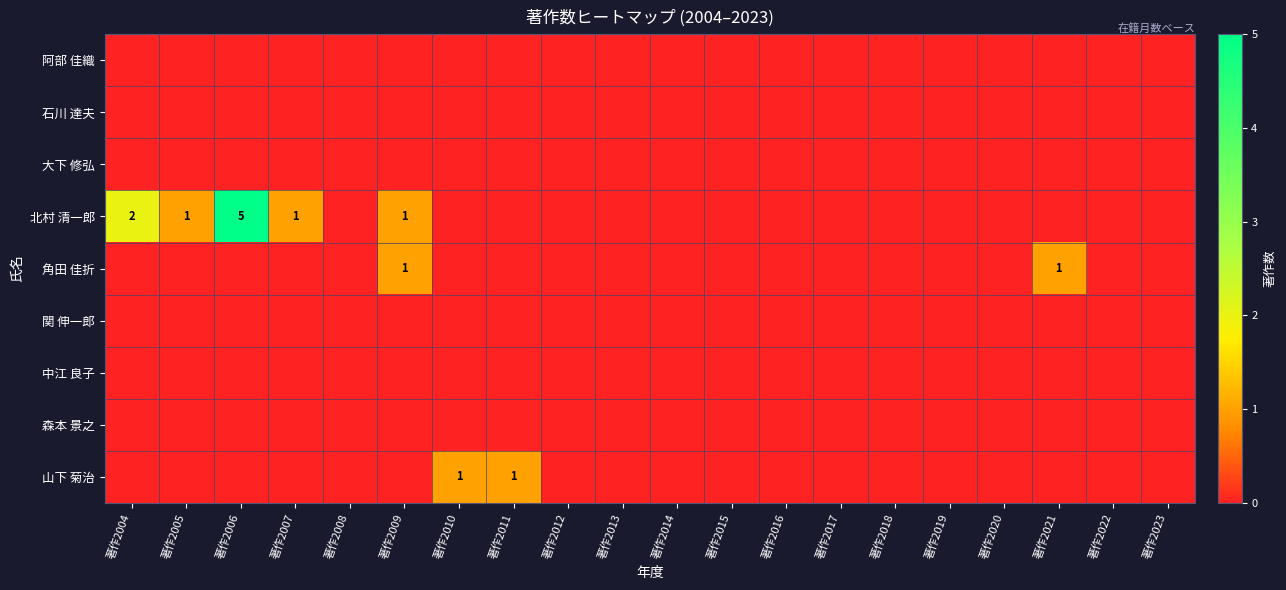

How many data points does each series have?

20